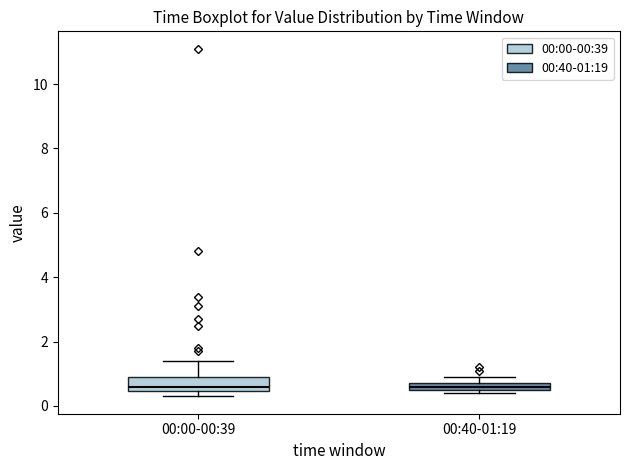

Where is the lower edge of the box for 00:40-01:19 on the y-axis? The values are not printed on the chart, so give them approximately, as read against the axis.

0.6